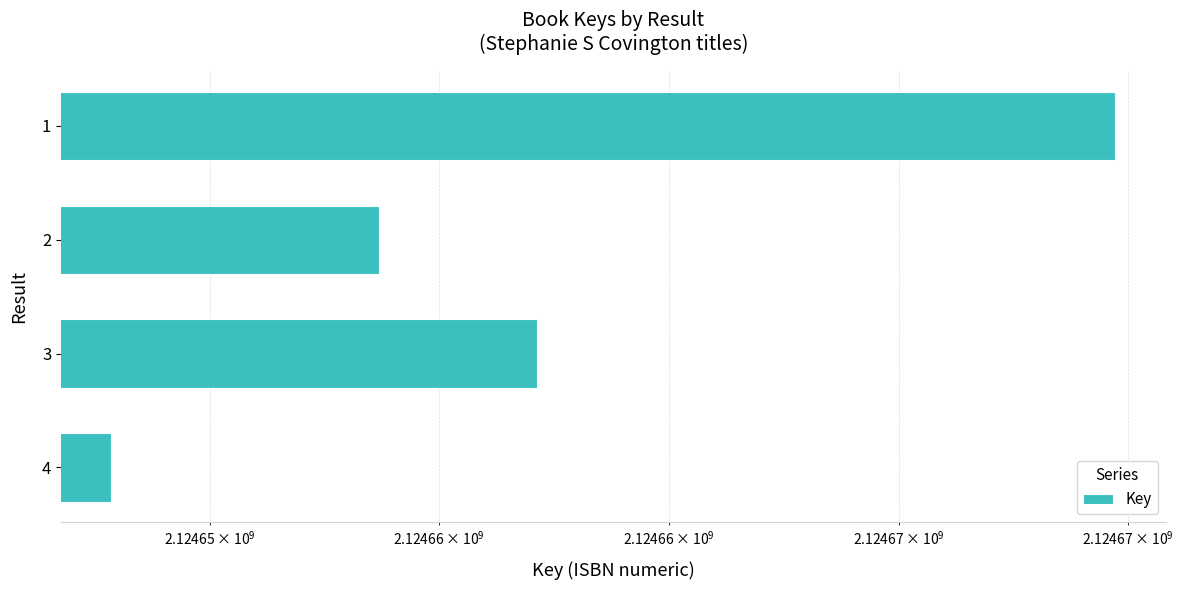

How many bars are there in total?

4